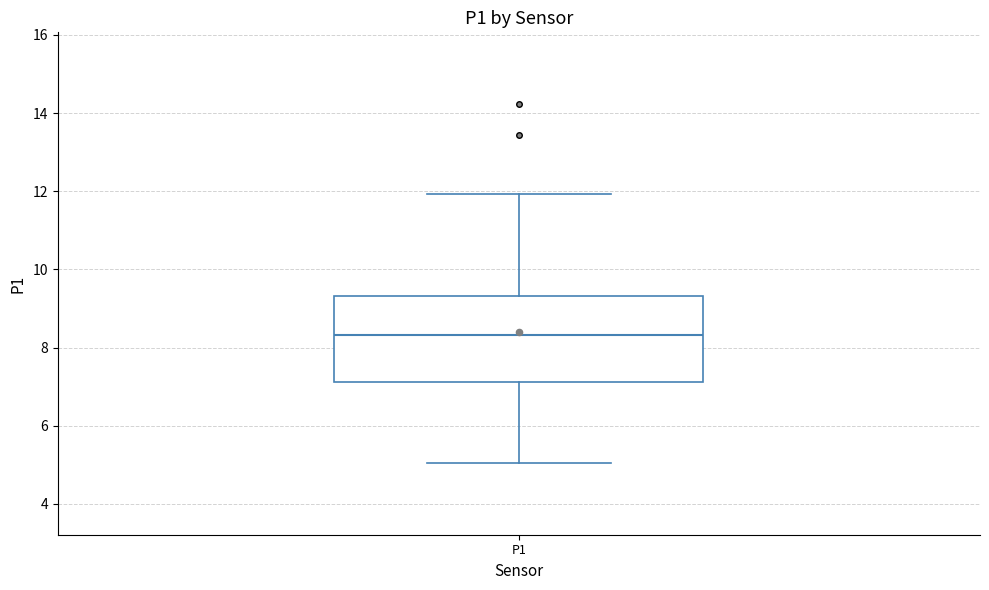

Read this box plot against the y-axis: the position of the median line, the range covered by the box, and the ends of both whiskers. The values are not printed on the chart, so give them approximately, as read against the axis.

median 8.4, box 7.2 to 9.4, whiskers 5.0 to 12.0